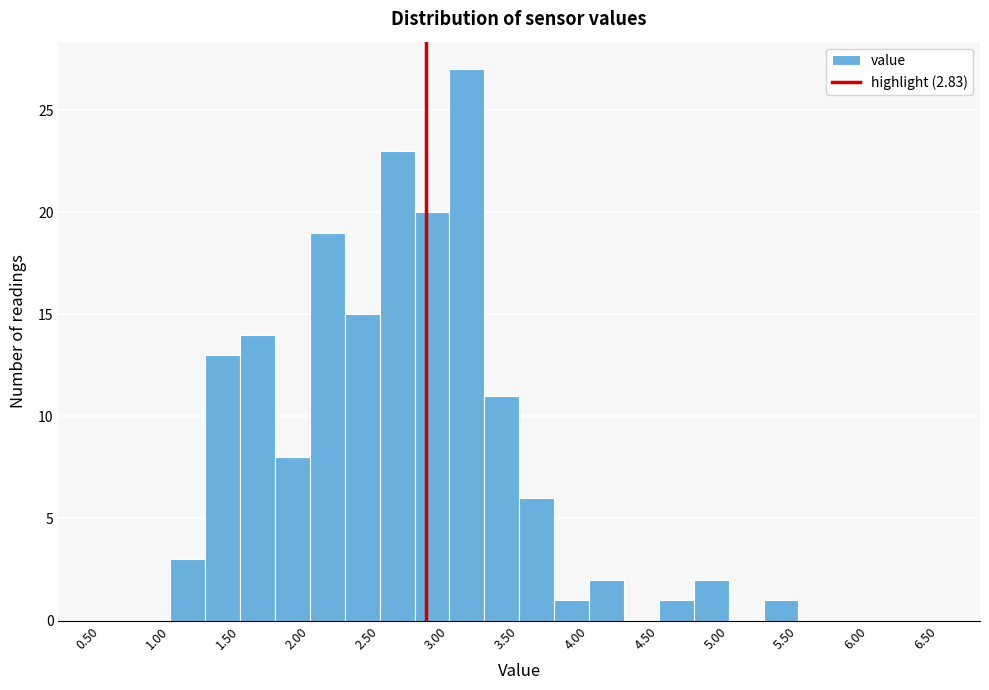

Which range on the x-axis has the tallest bar?

3.00 to 3.25